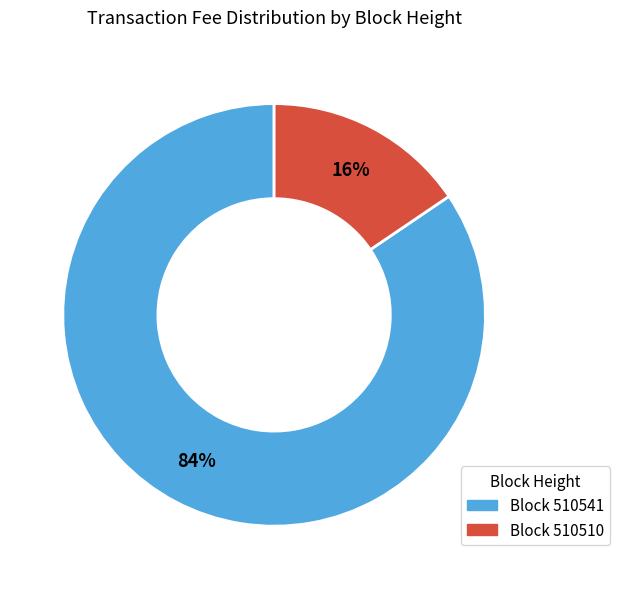

Does any single category account for the majority?

Yes